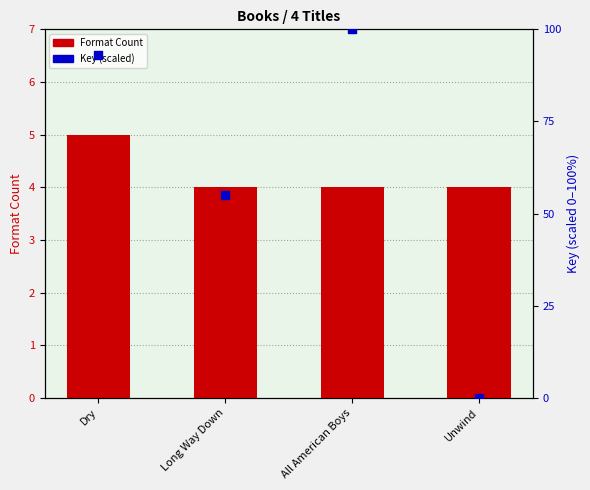

Which series reaches the minimum Y coordinate?

Key (scaled 0-100)